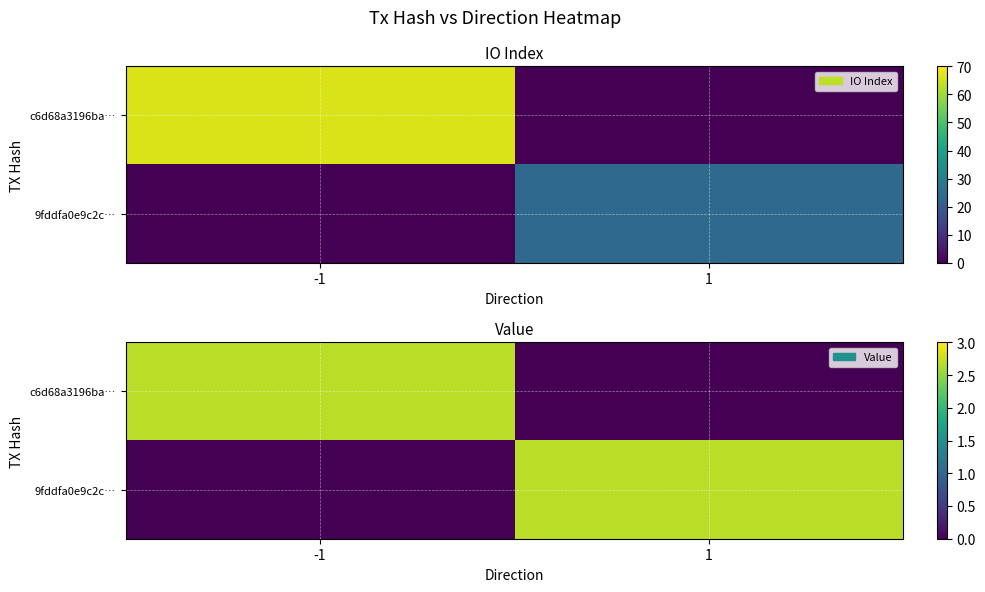

At which label does c6d68a3196ba… first exceed 2?

-1